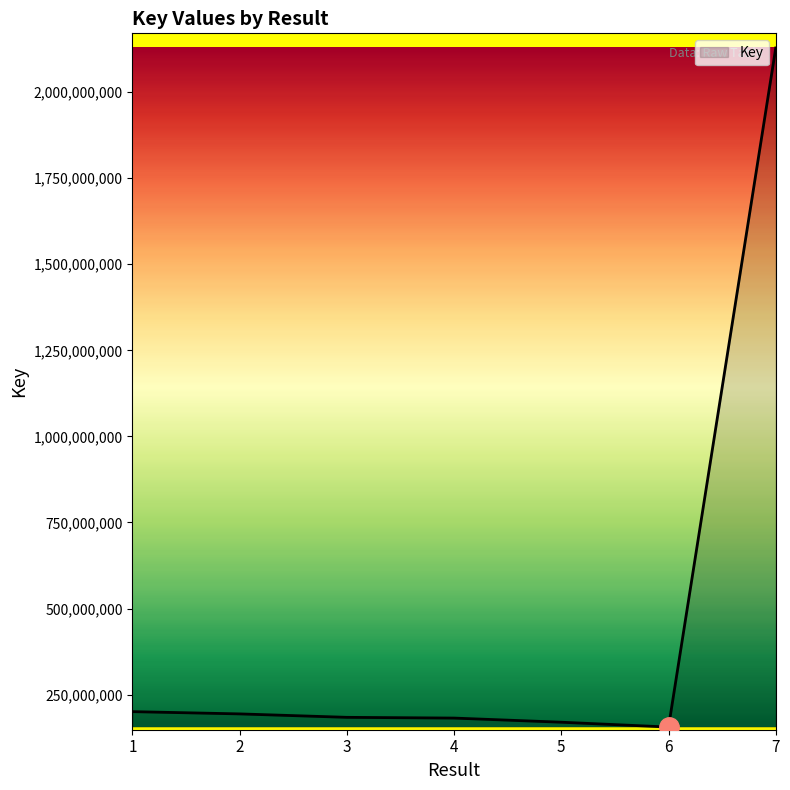

What is the sum of all values?

3214532134